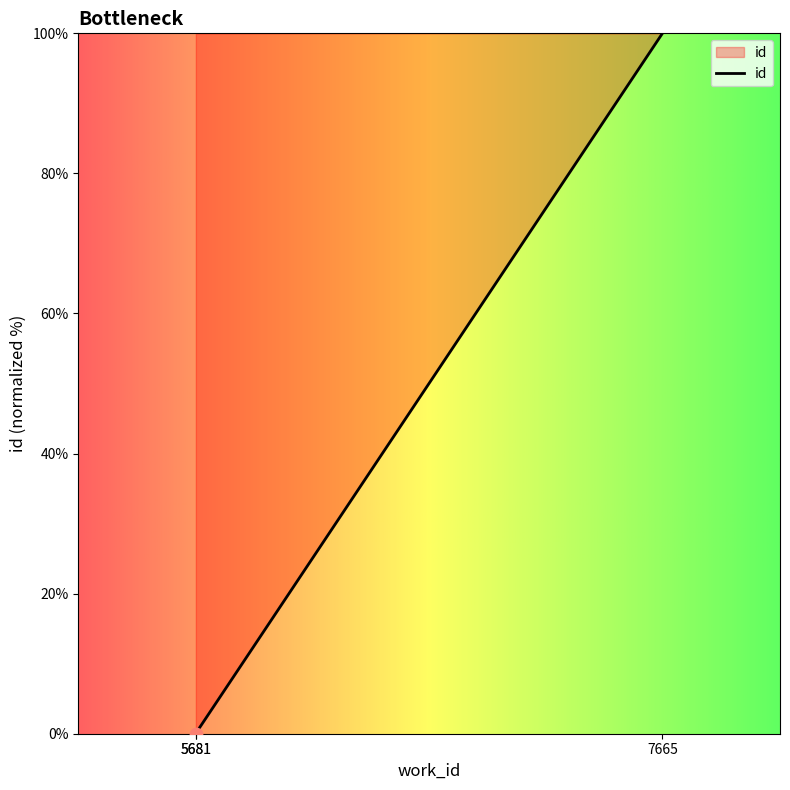

Between 5681 and 5681, which is larger?

5681